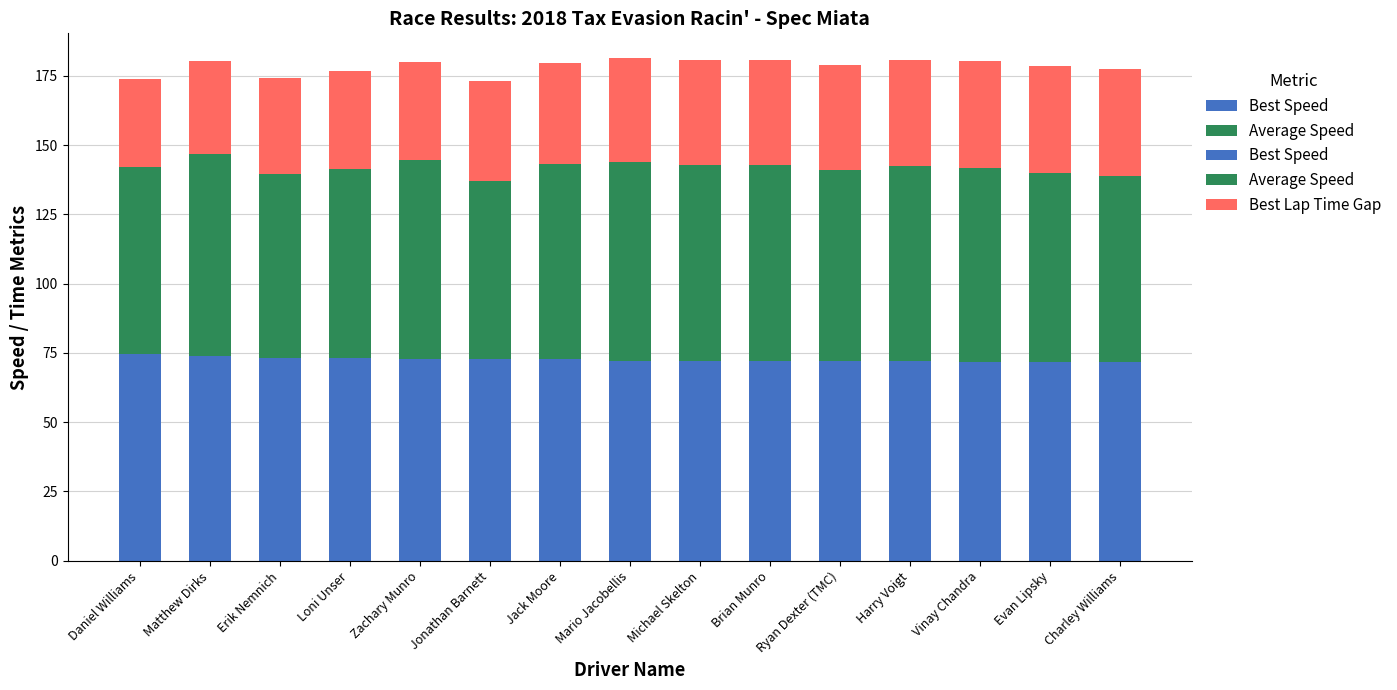

What is the greatest value displayed?

74.5